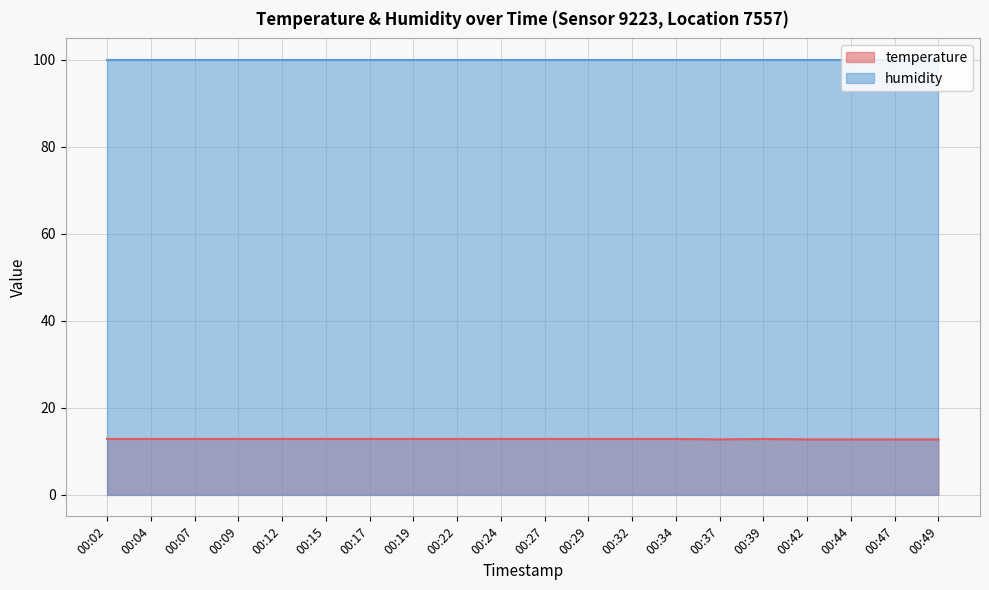

Between 00:15 and 00:44, which is larger?

00:15